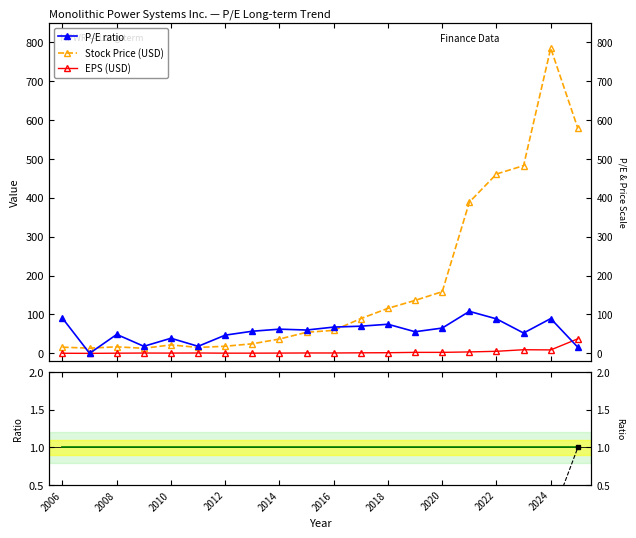

Is the value of EPS (USD) at 2008 greater than the value of P/E ratio at 2010?

No